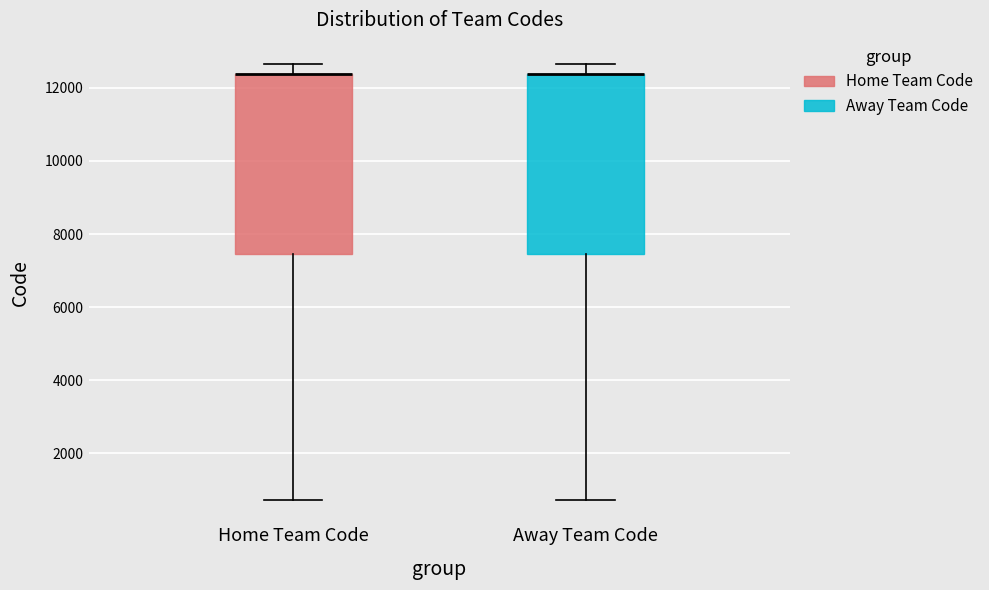

Reading left to right, read every box against the y-axis: the position of its median line, the range the box covers, and the ends of its whiskers. The values are not printed on the chart, so give them approximately, as read against the axis.

Home Team Code: median 12400 (drawn on the box's upper edge), box 7400 to 12400, whiskers 800 to 12600
Away Team Code: median 12400 (drawn on the box's upper edge), box 7400 to 12400, whiskers 800 to 12600